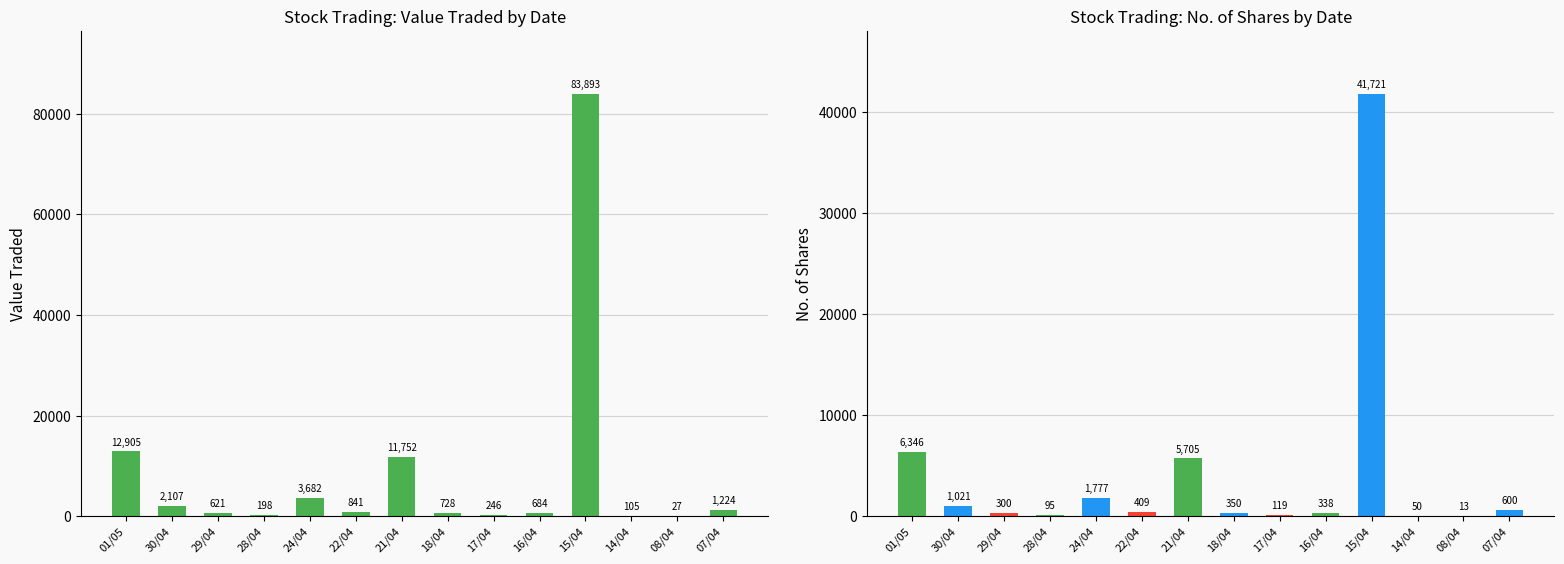

What value does the No. of Shares series have at 07/04, to the nearest 10?

600